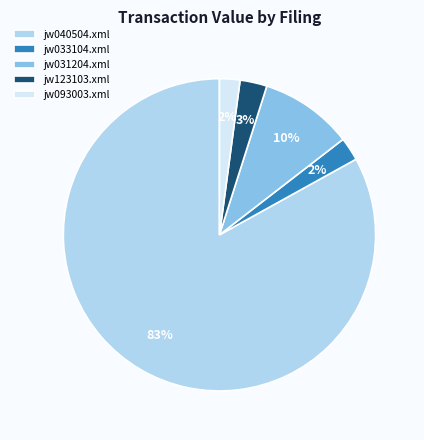

The jw040504.xml slice represents 83% of the pie. True or false?

True